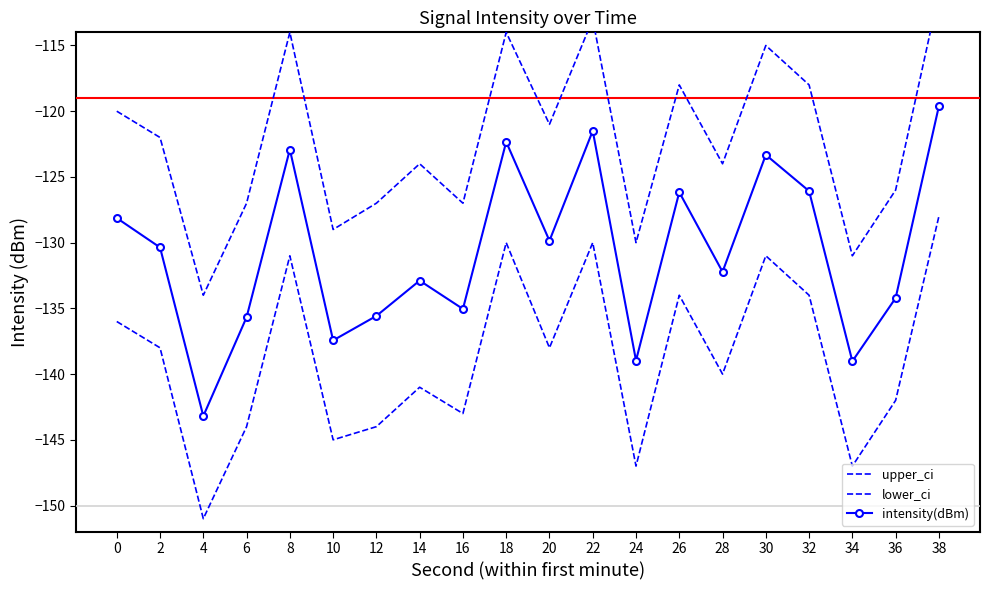

What is the value of the intensity(dBm) point at the 1st from the left?

-128.1